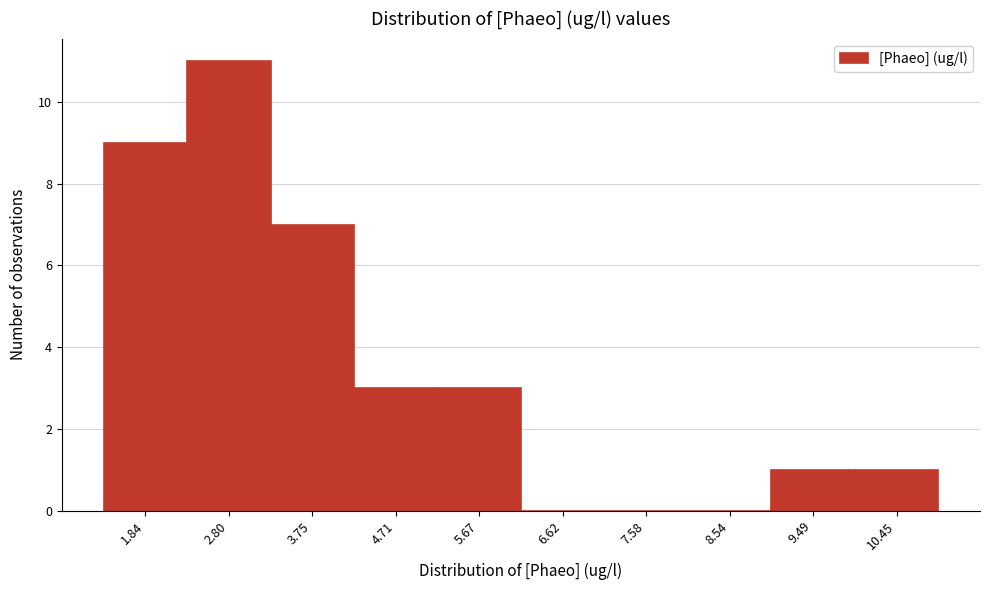

Reading left to right, extract all data points from this chart.

1.84=9	2.80=11	3.75=7	4.71=3	5.67=3	6.62=0	7.58=0	8.54=0	9.49=1	10.45=1